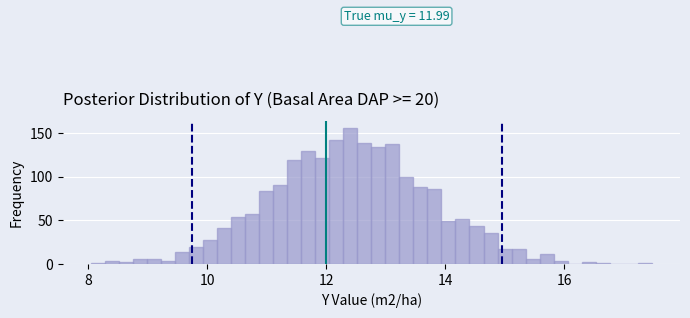

Read against the x-axis, roughly where is the centre of the tallest bar?

12.4